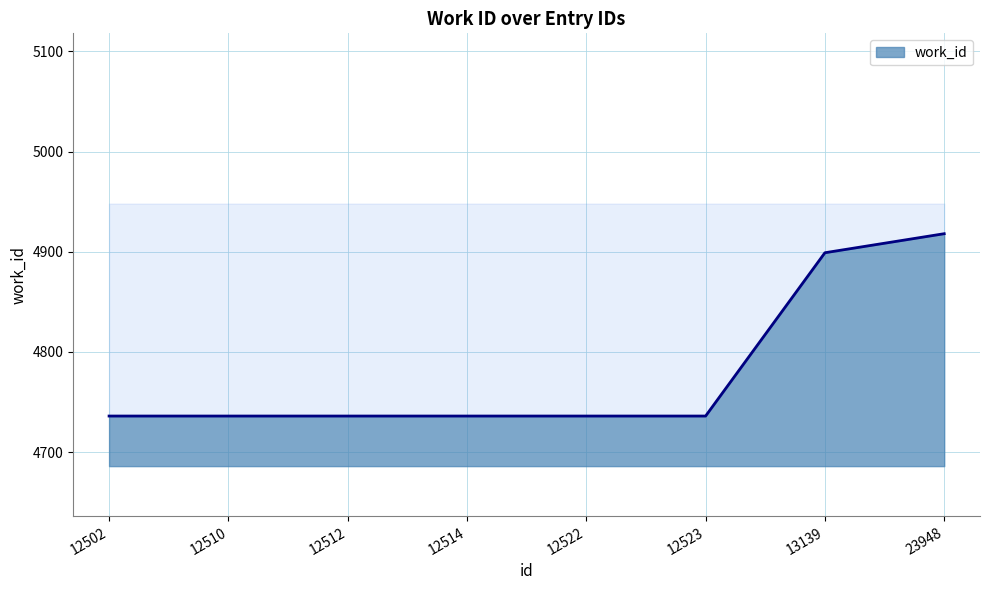

Rank the categories by value from lowest to highest.

12502, 12510, 12512, 12514, 12522, 12523, 13139, 23948